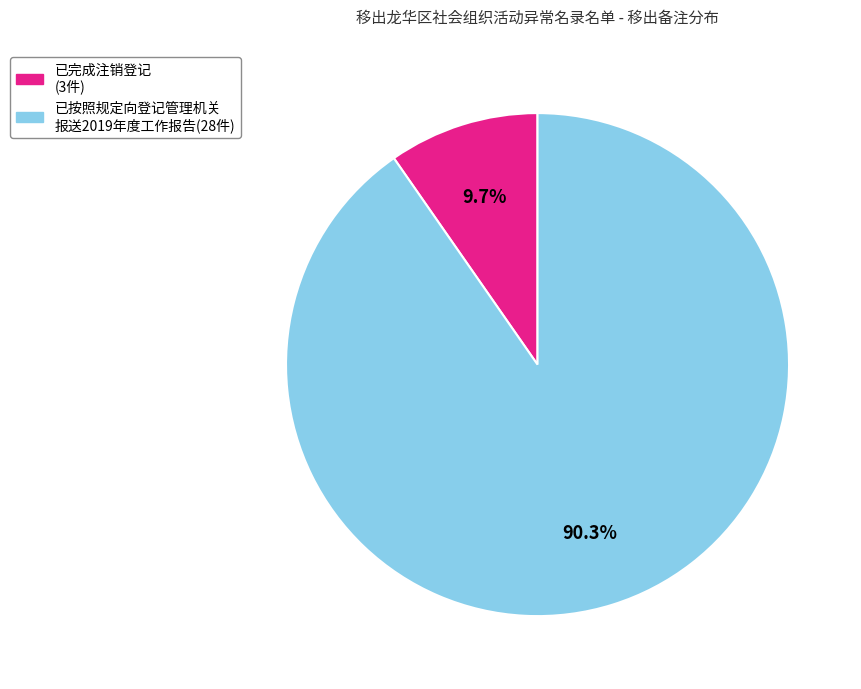

Does any single category account for the majority?

Yes